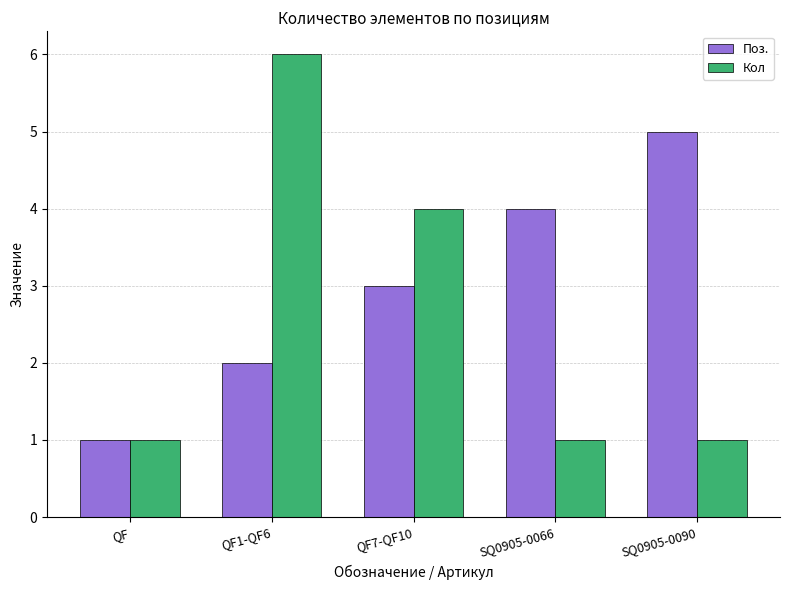

At which label does Кол reach its peak?

QF1-QF6